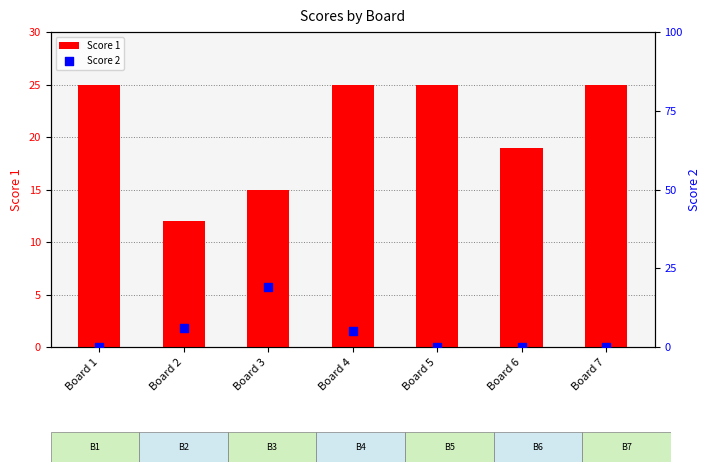

Which series has the largest total across all categories?

Score 1